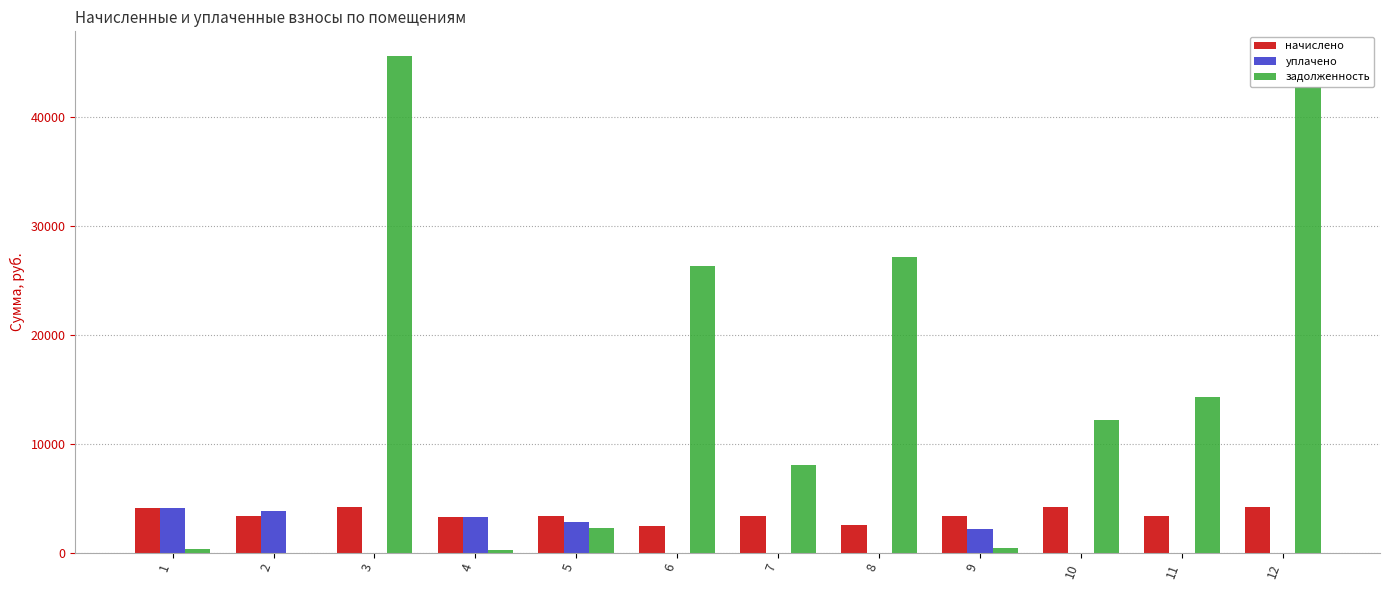

Between 3 and 8, which series saw the biggest shift?

задолженность